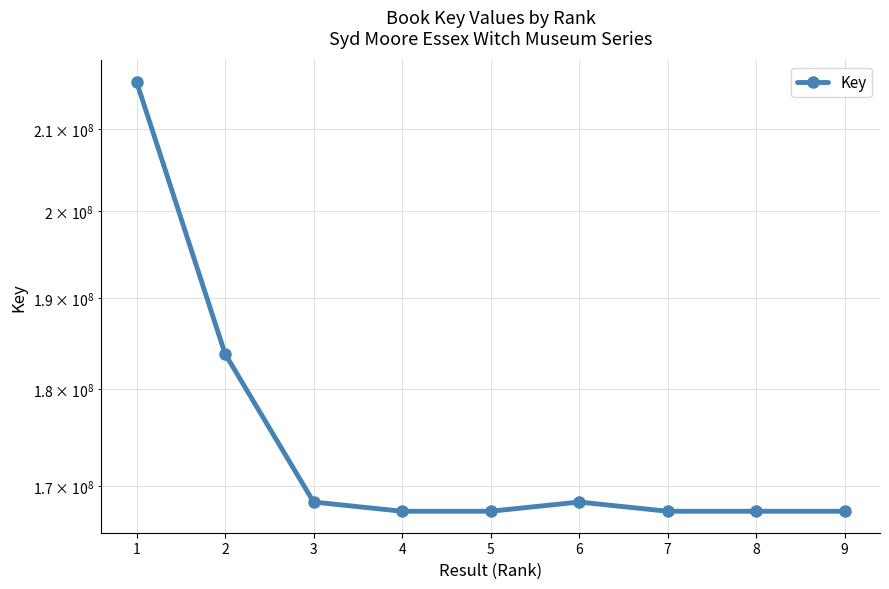

The chart shows a value of 167488470 at 5. True or false?

True